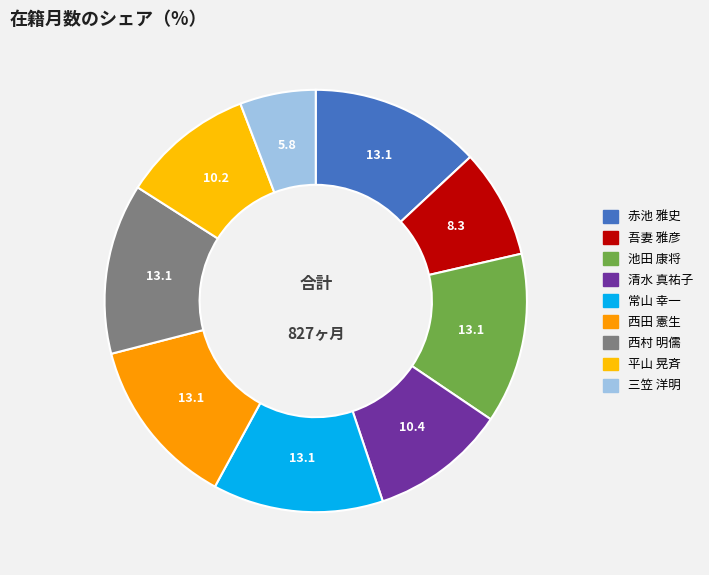

Which category has the smallest portion of the pie?

三笠 洋明